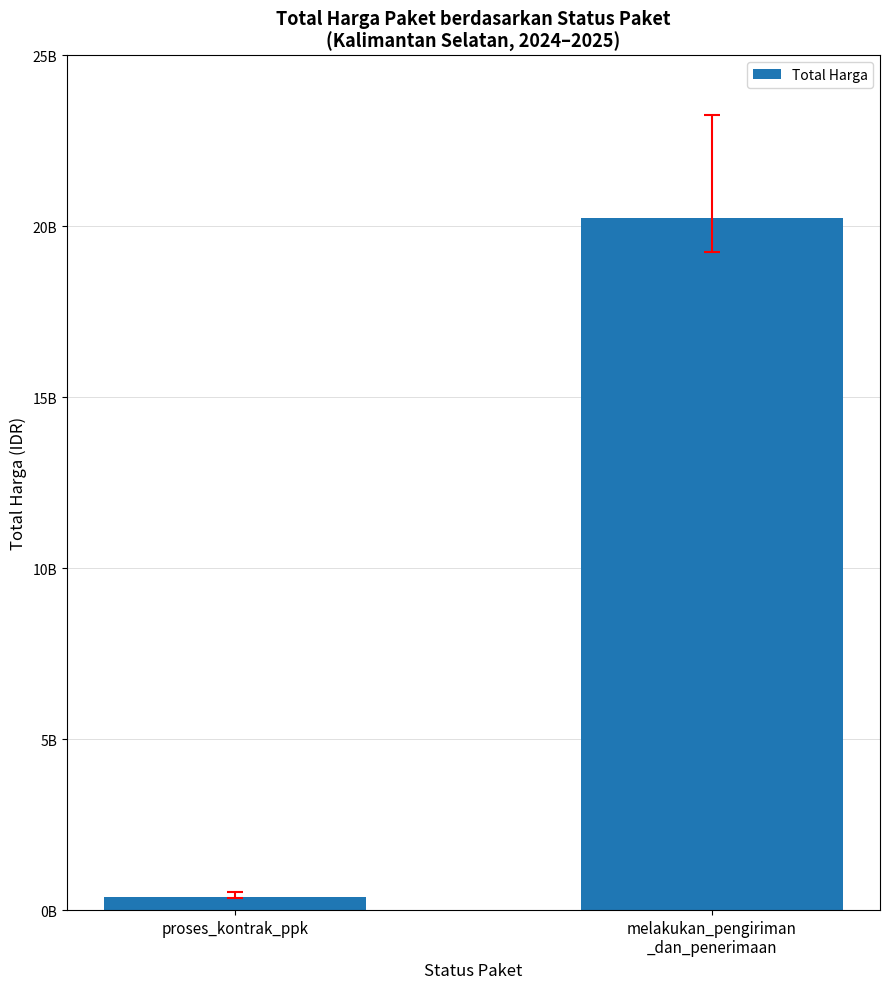

How many values are between 390468180 and 20246545267?

2